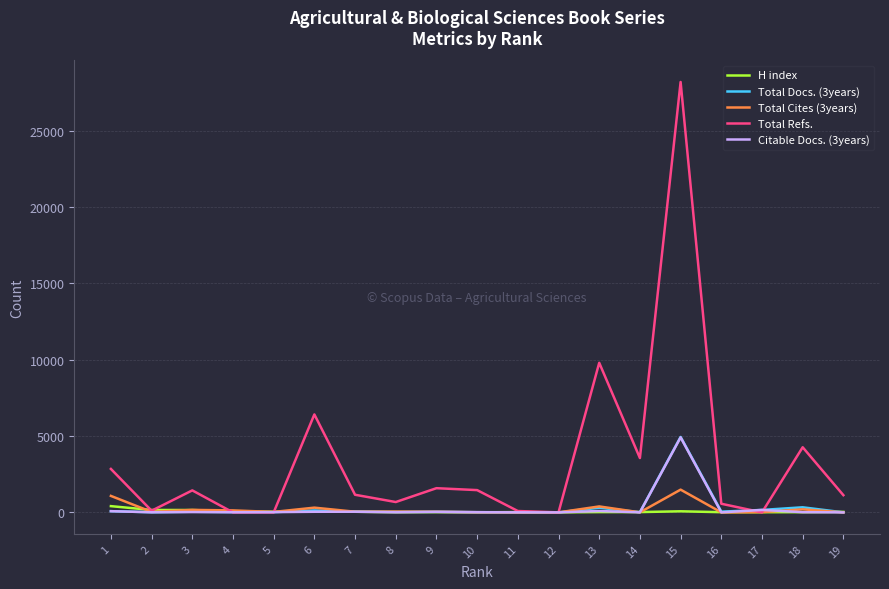

At which category is the sum across all series the highest?

15